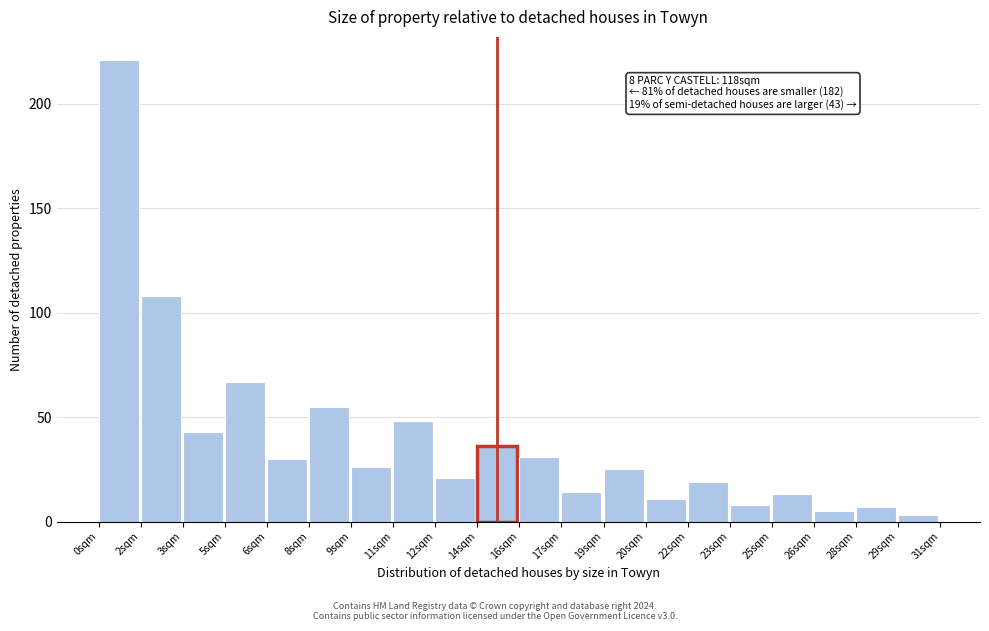

Reading left to right, extract all data points from this chart.

0sqm=221	2sqm=108	3sqm=43	5sqm=67	6sqm=30	8sqm=55	9sqm=26	11sqm=48	12sqm=21	14sqm=36	16sqm=31	17sqm=14	19sqm=25	20sqm=11	22sqm=19	23sqm=8	25sqm=13	26sqm=5	28sqm=7	29sqm=3